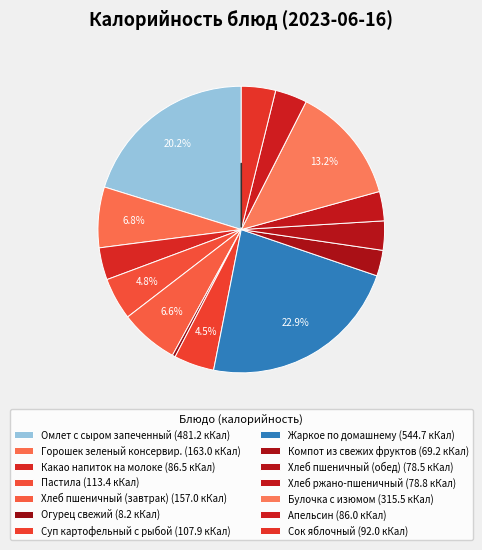

Count the number of slices in the pie.

14